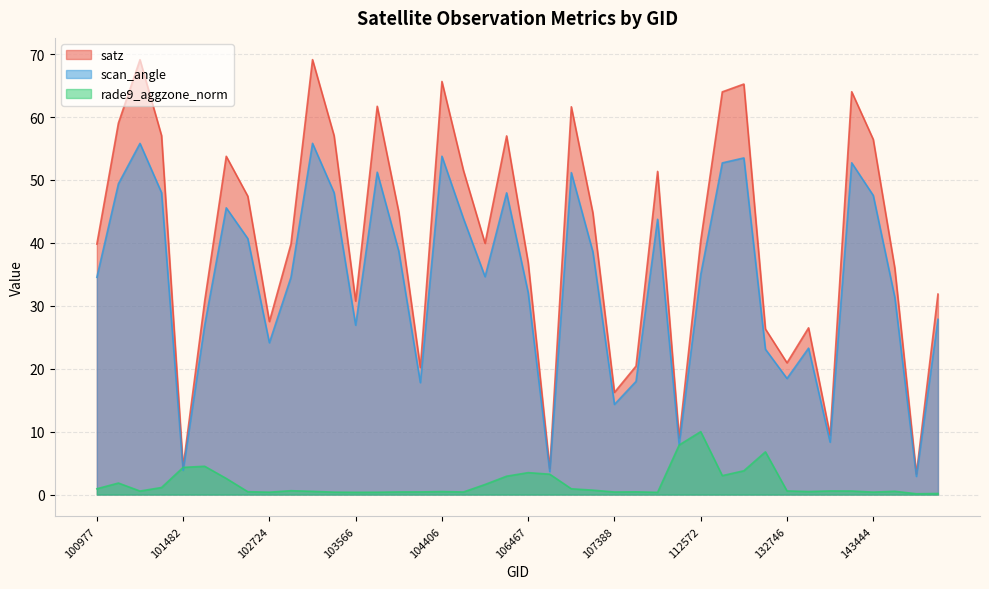

Count the number of categories in the chart.

40